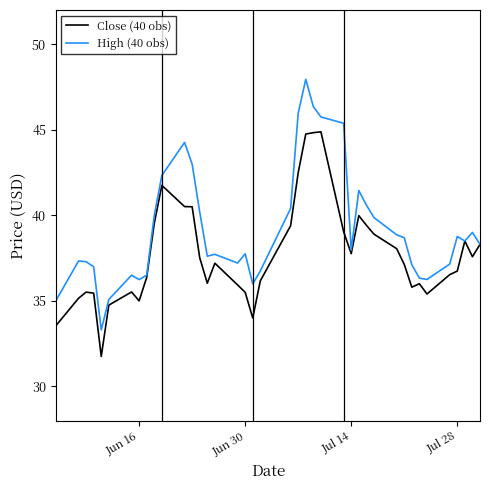

Which series has the largest total across all categories?

High (40 obs)